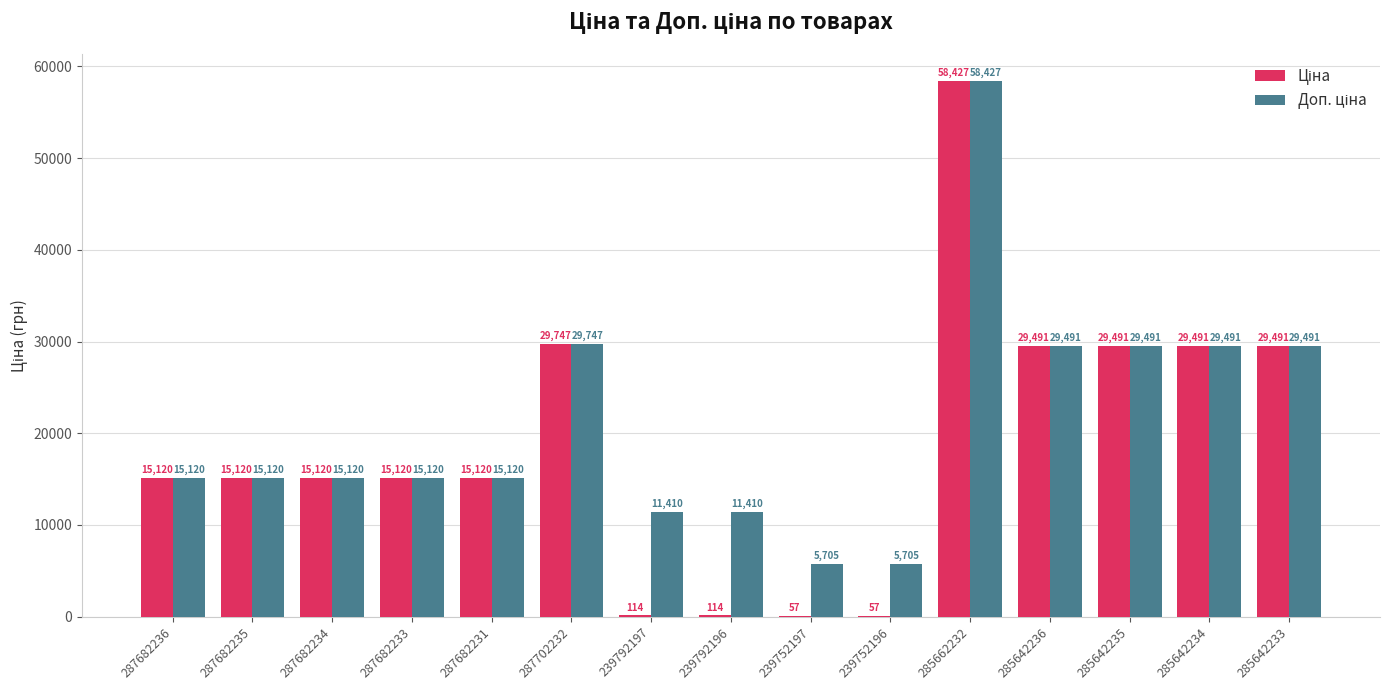

At which category is the sum across all series the highest?

285662232